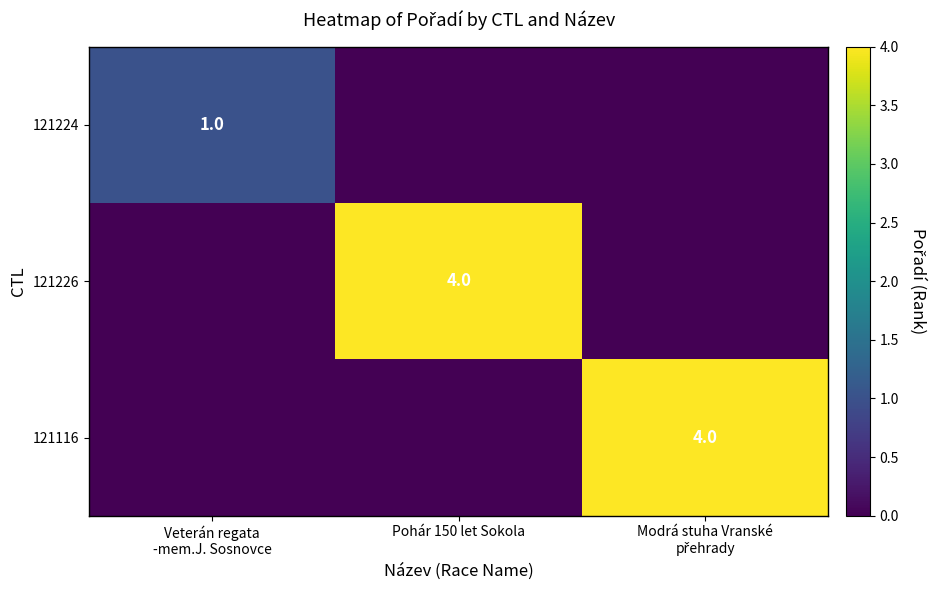

The value of 121226 at Pohár 150 let Sokola is 3. True or false?

False